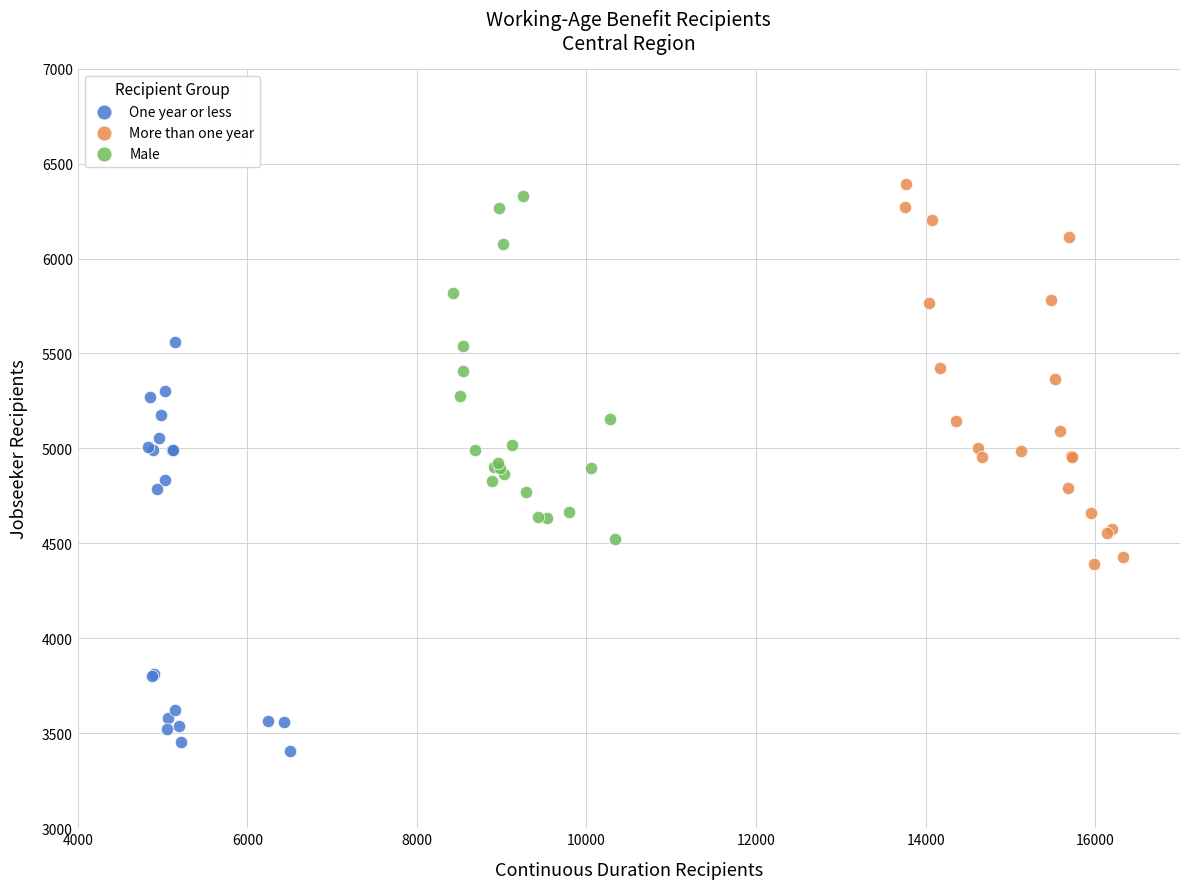

What are all the series names shown in the legend?

One year or less, More than one year, Male